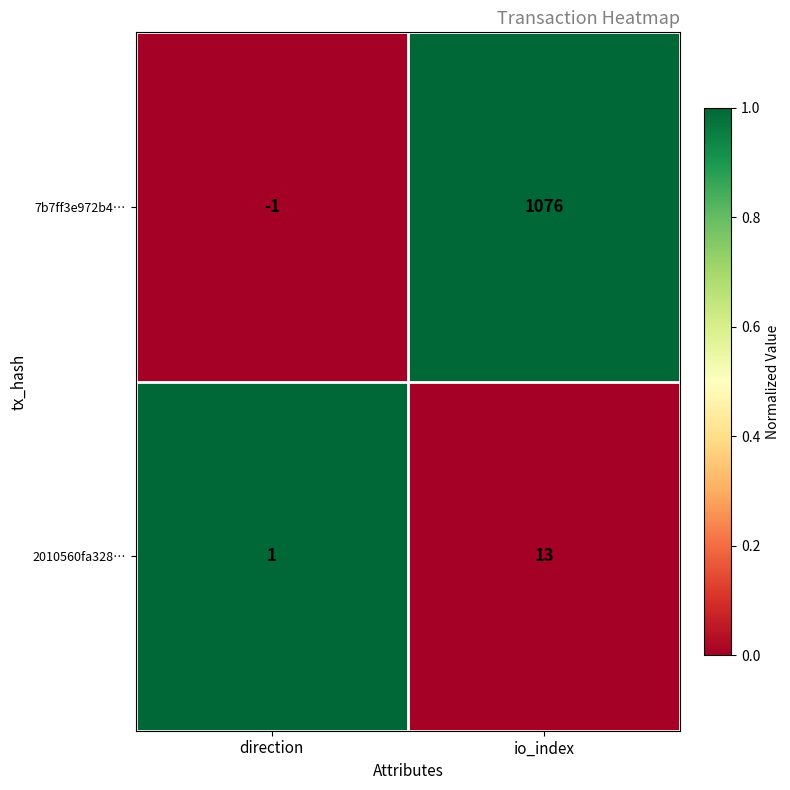

Which category has the highest value across all series?

io_index